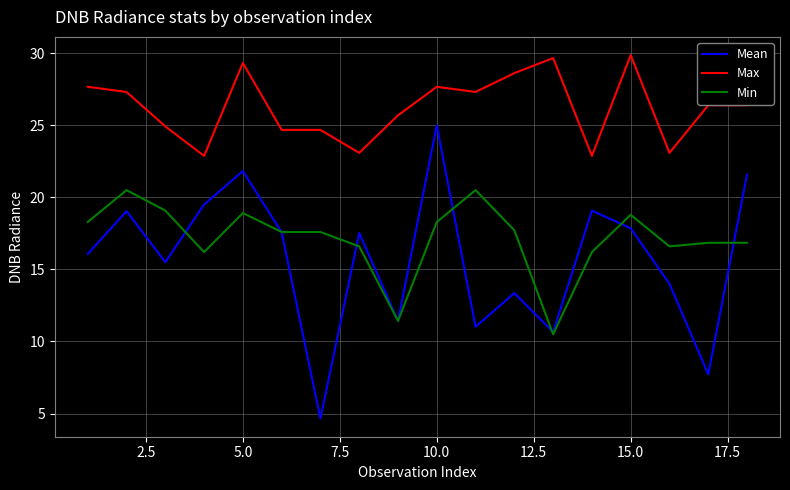

True or false: Mean and Max intersect in this chart.

False